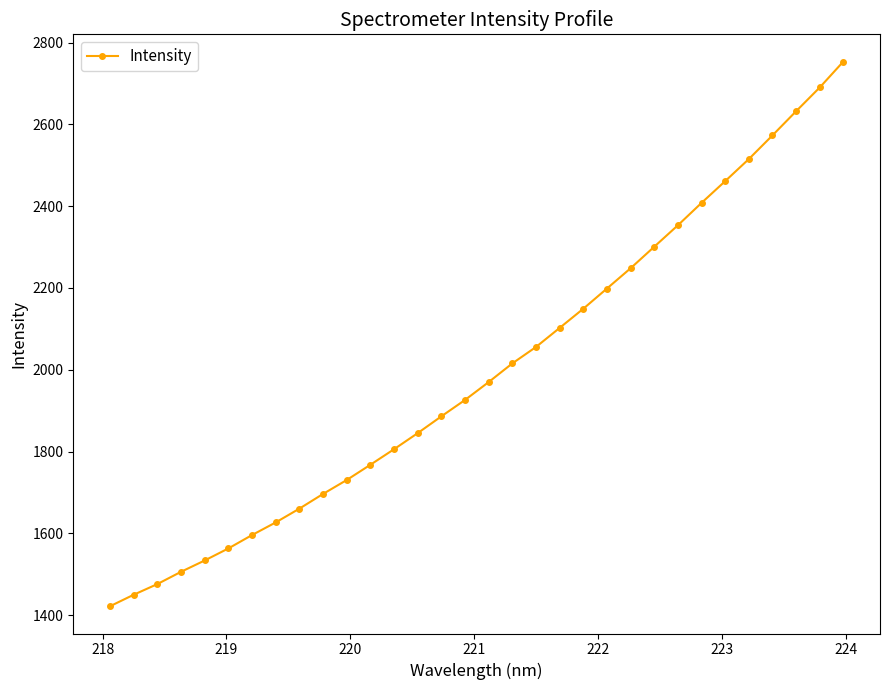

What is the difference between the second highest and second lowest values?

1240.3